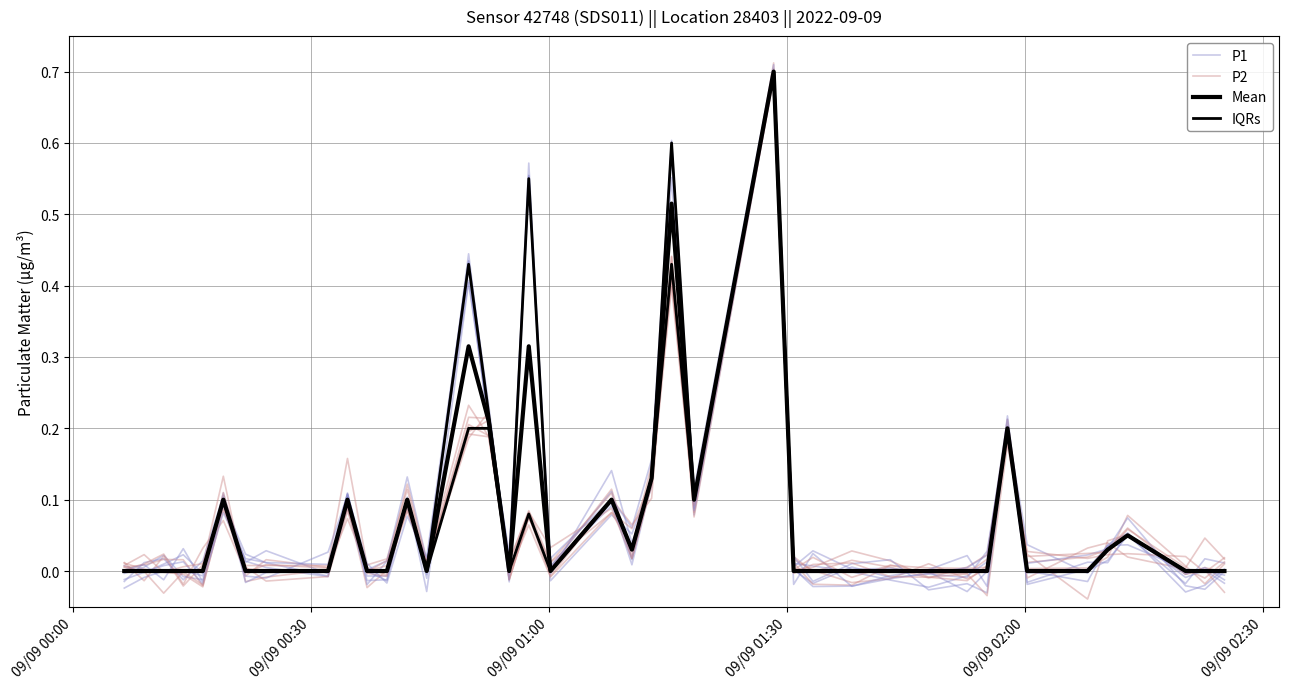

What is the value of the IQRs point at the 6th from the left?

0.1